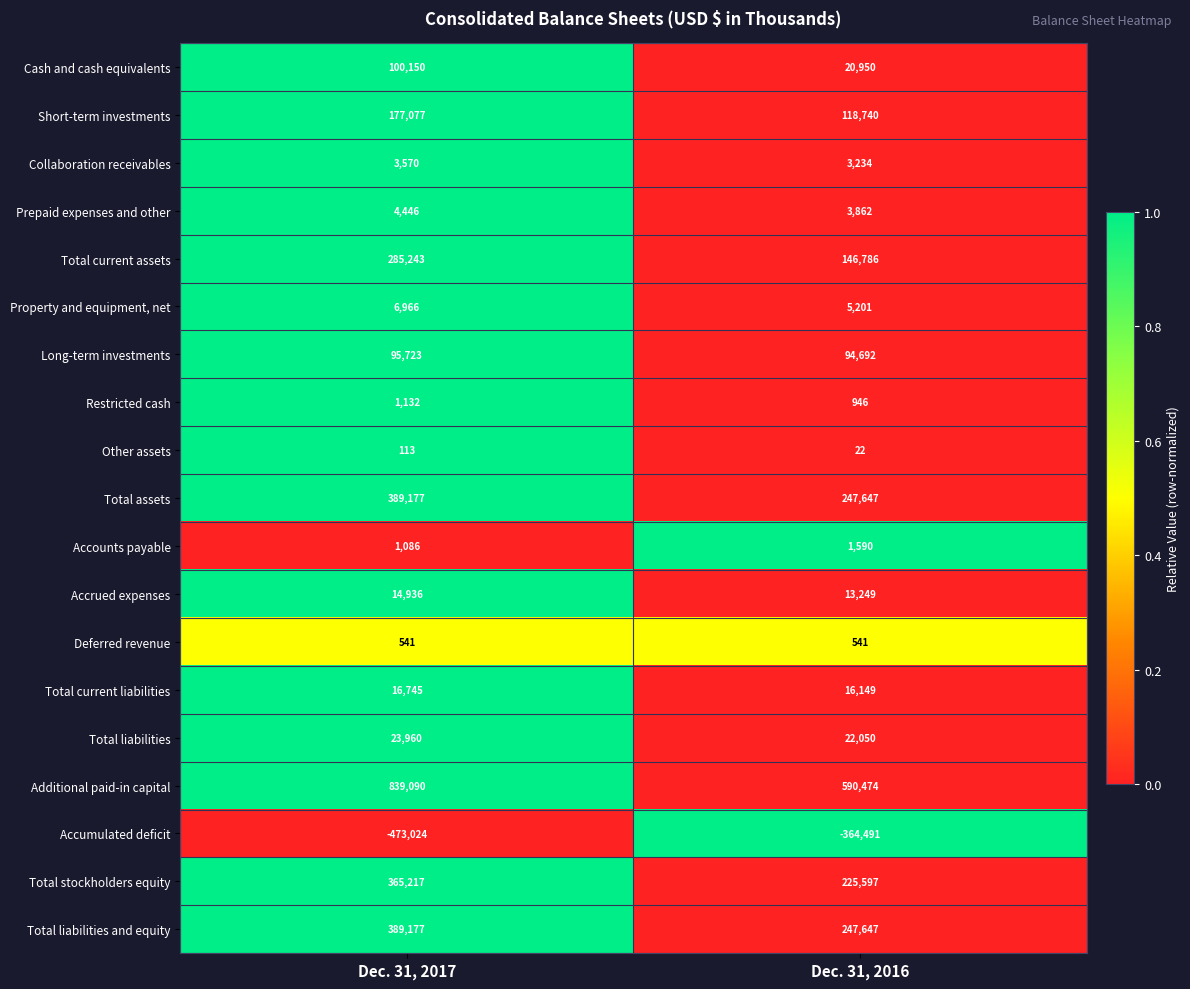

What value does the Total liabilities series have at Dec. 31, 2016?

22050